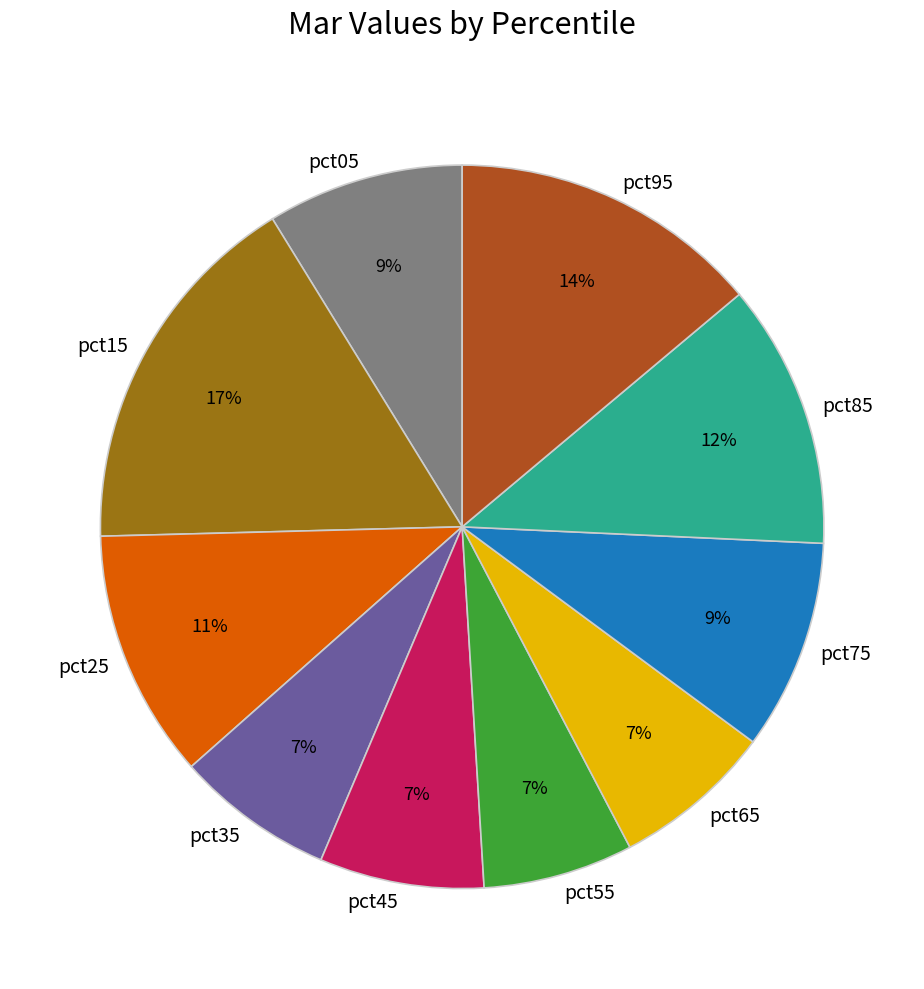

True or false: pct45 accounts for 7% of the total.

True